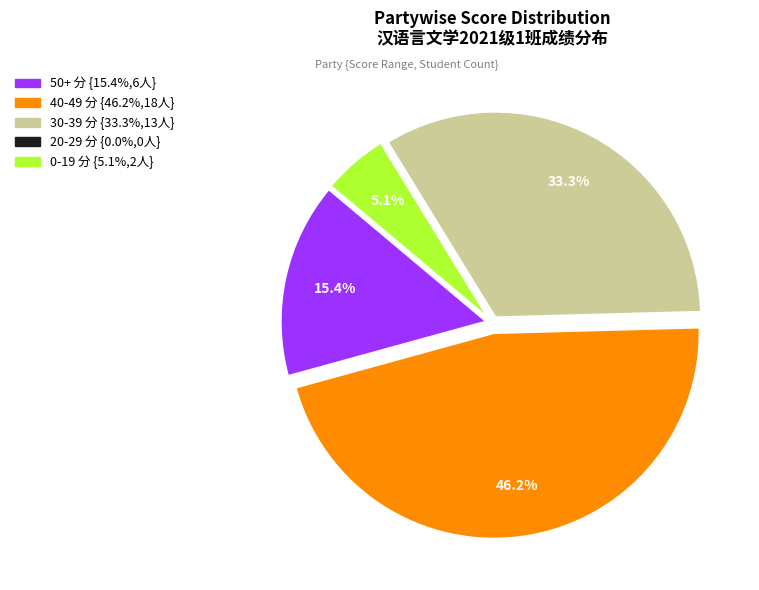

Does any single category account for the majority?

No